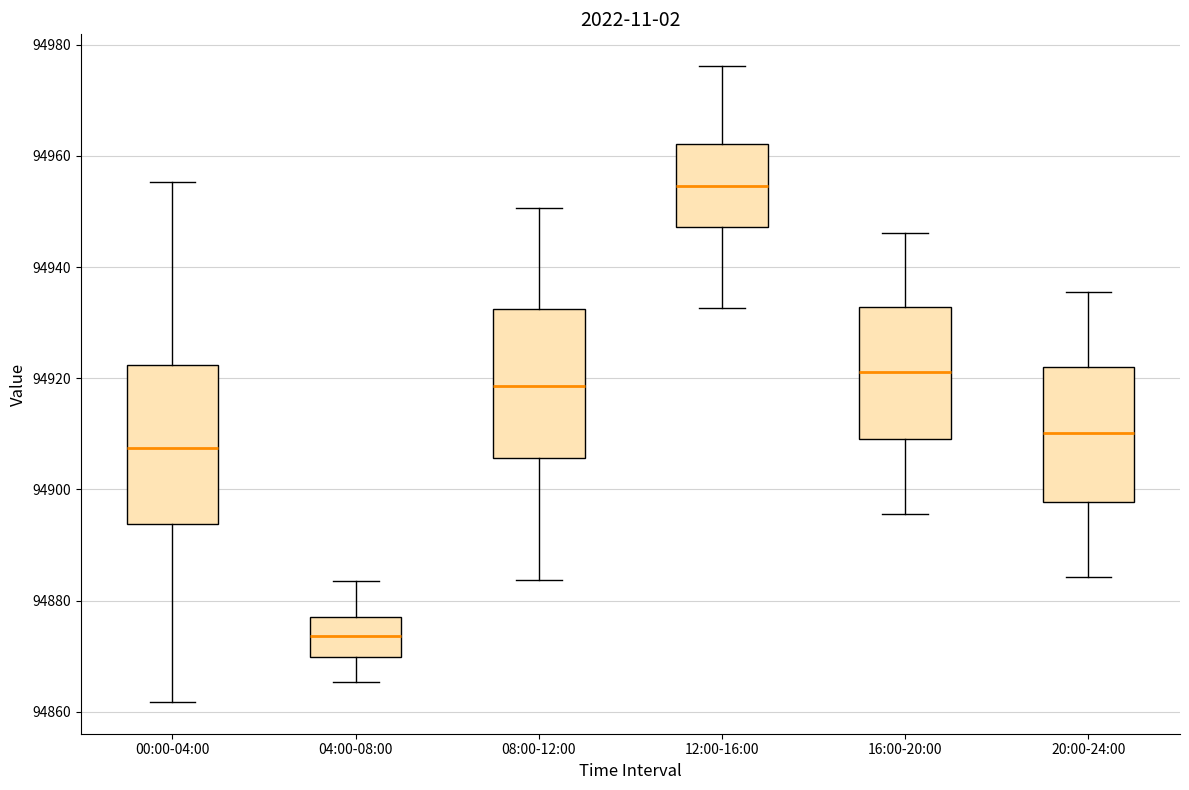

Which box has the highest median line?

12:00-16:00